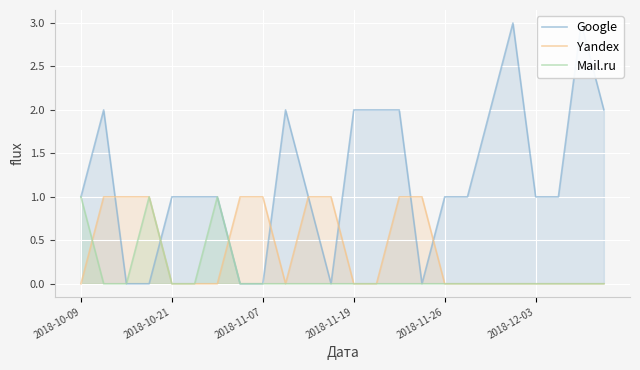

What is the sum of all Google values?

29